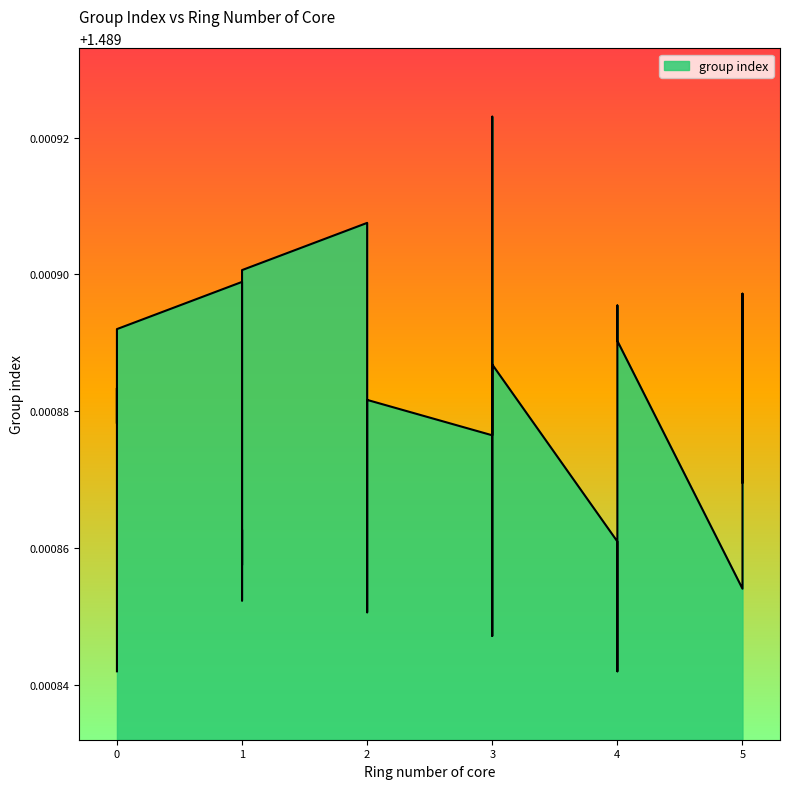

Which has a higher value, 2 or 2?

2